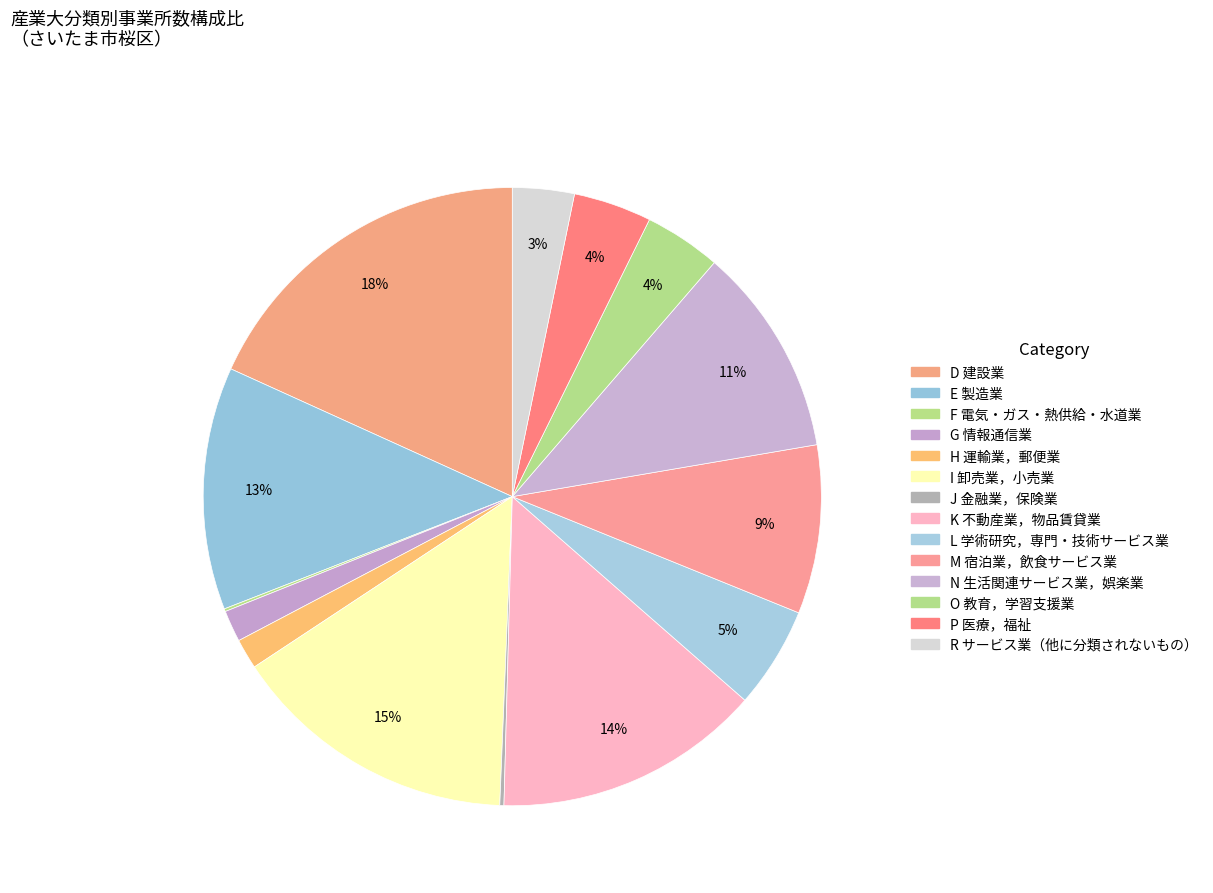

Does N 生活関連サービス業，娯楽業 represent more than half of the total?

No